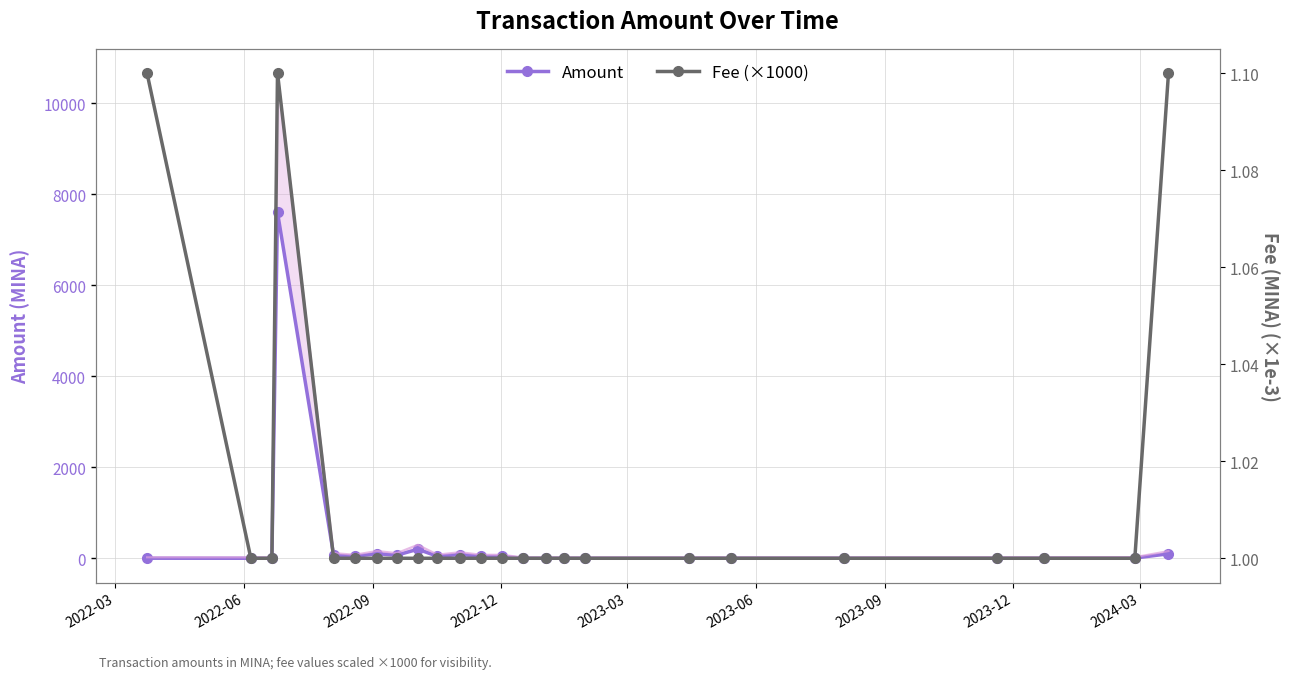

Which series has the widest spread of values?

Amount